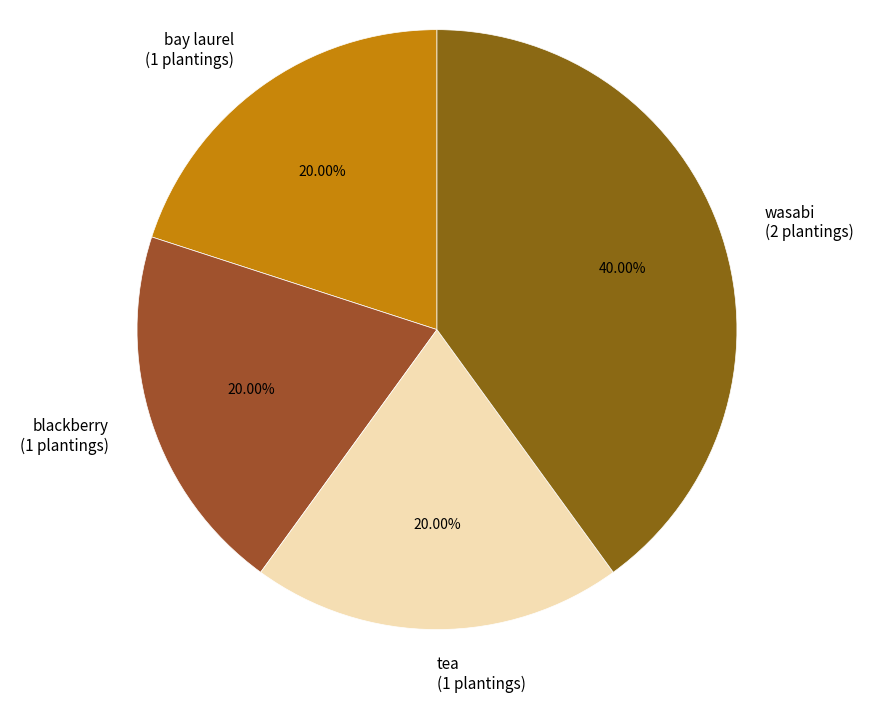

Is there a majority slice in this chart?

No